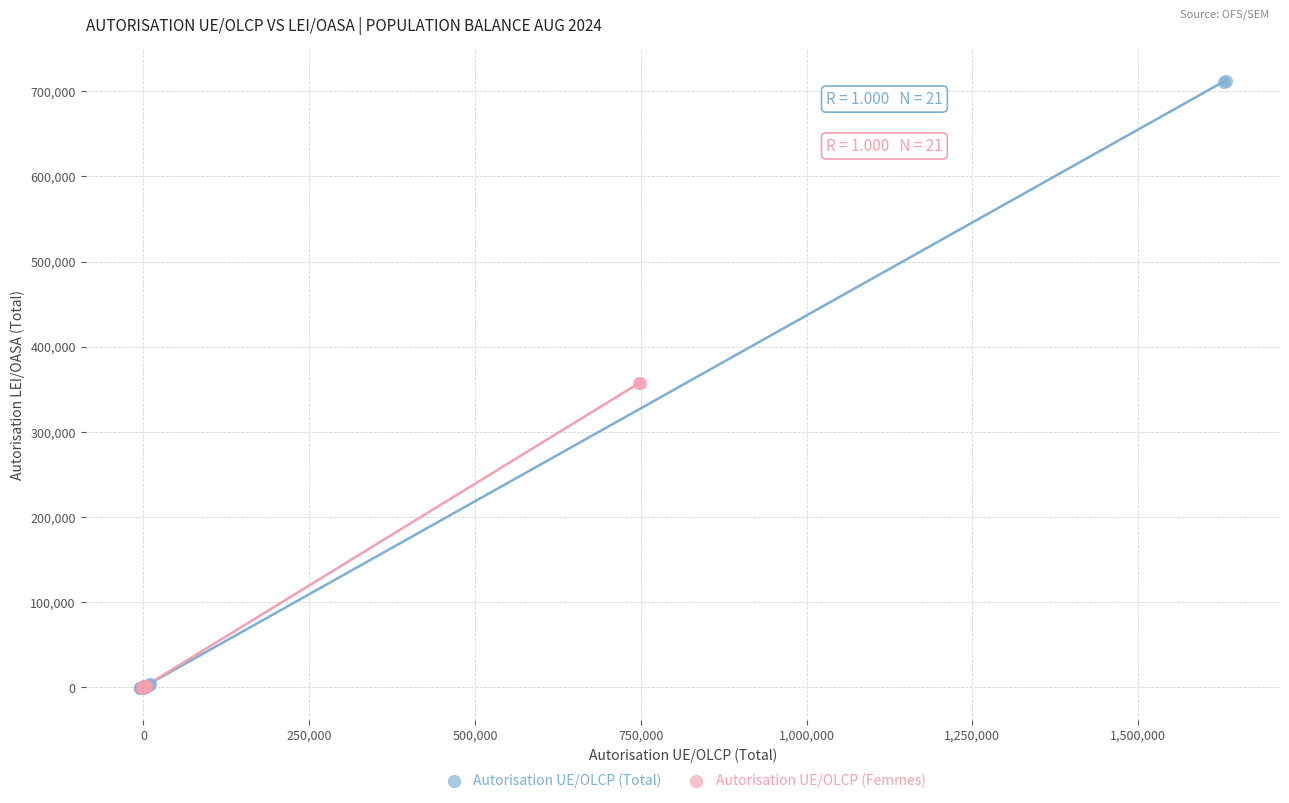

Which series reaches the maximum Y coordinate?

Autorisation UE/OLCP (Total)